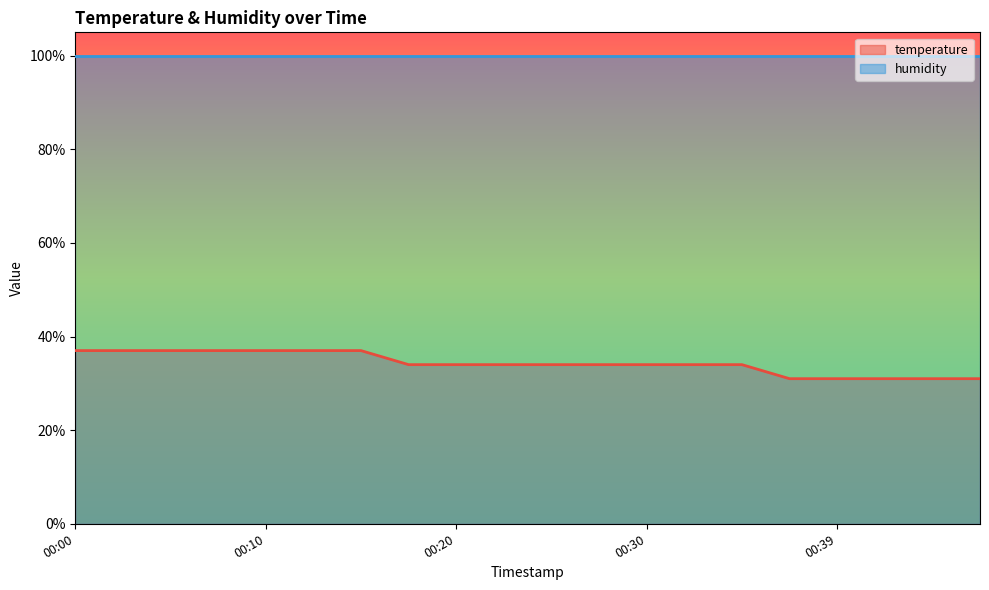

List the labels in order of value, largest first.

00:00, 00:03, 00:05, 00:08, 00:10, 00:12, 00:15, 00:17, 00:20, 00:22, 00:25, 00:27, 00:30, 00:32, 00:35, 00:37, 00:39, 00:42, 00:44, 00:47